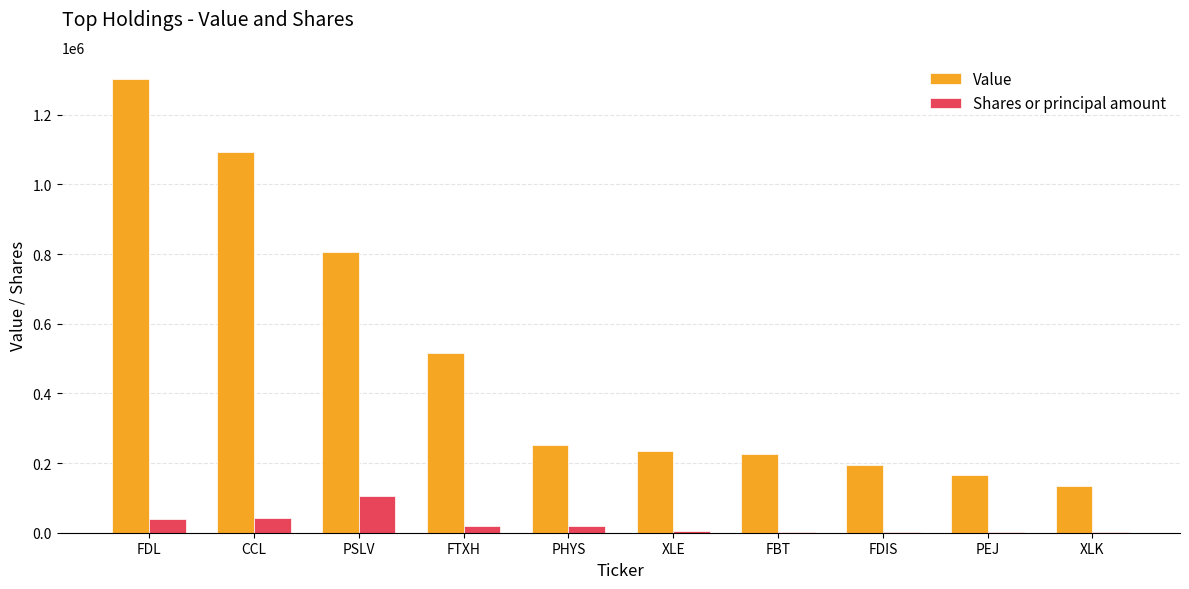

Which series has the largest total across all categories?

Value